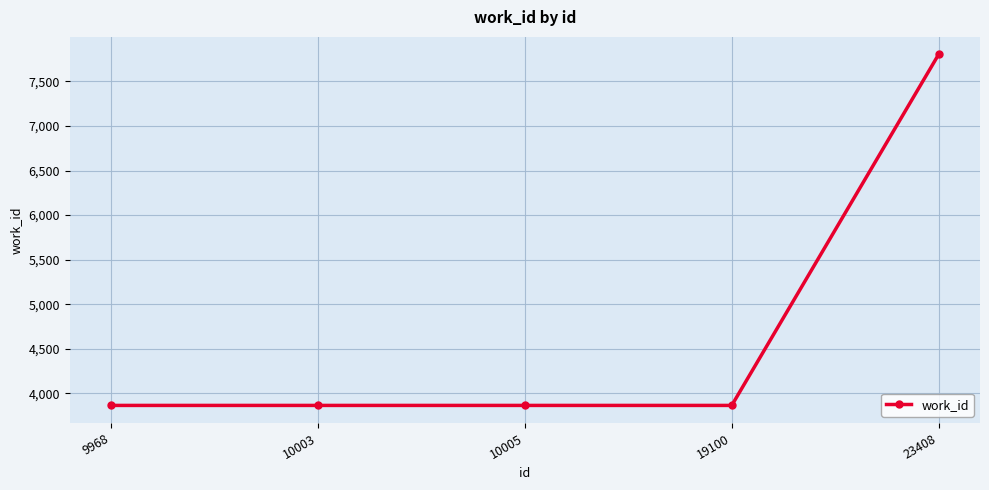

What is the greatest value displayed?

7802